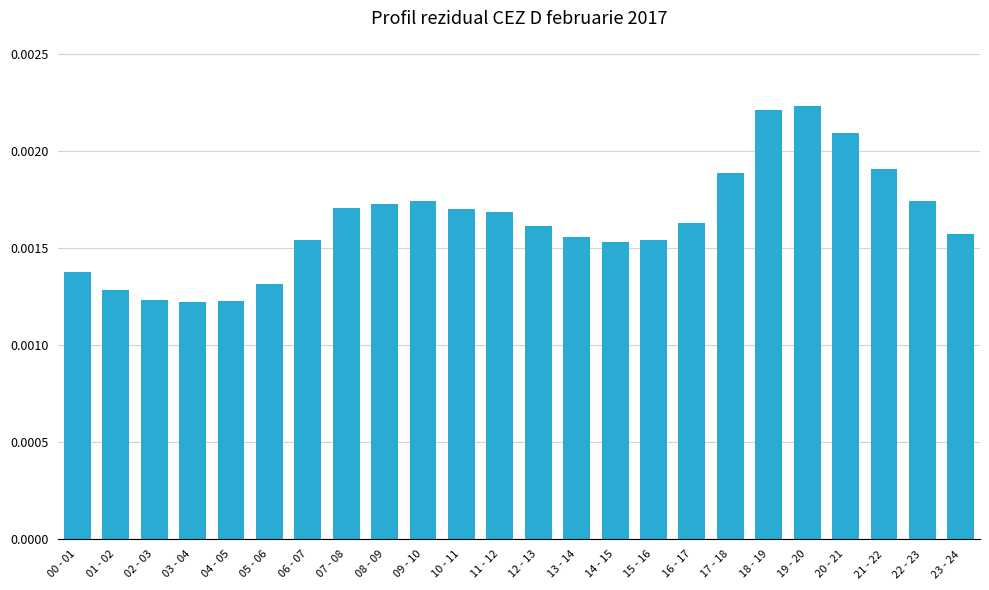

What position from the left is 09 - 10?

10